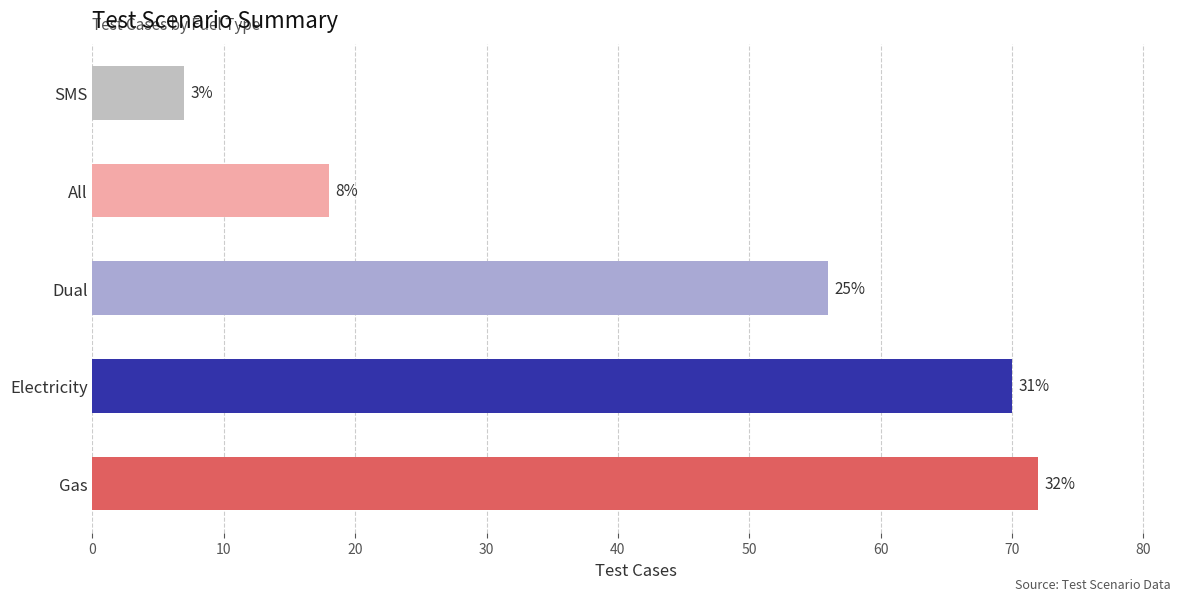

What is the sum of all values?

223